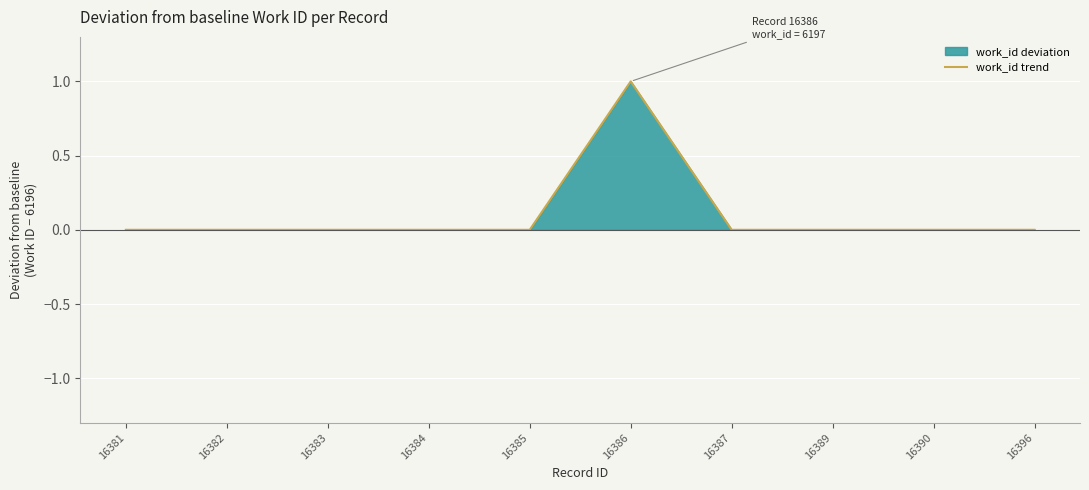

True or false: the data has more than 1 interior local peaks.

False